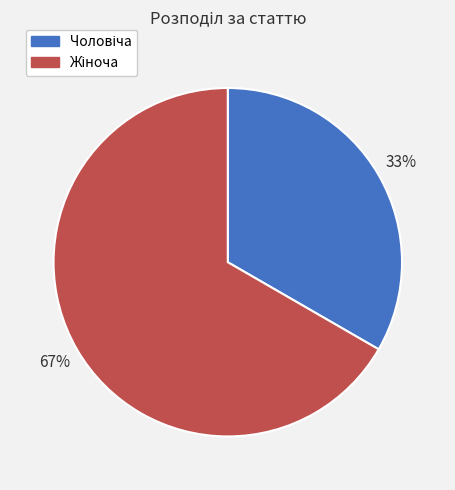

Is there a majority slice in this chart?

Yes